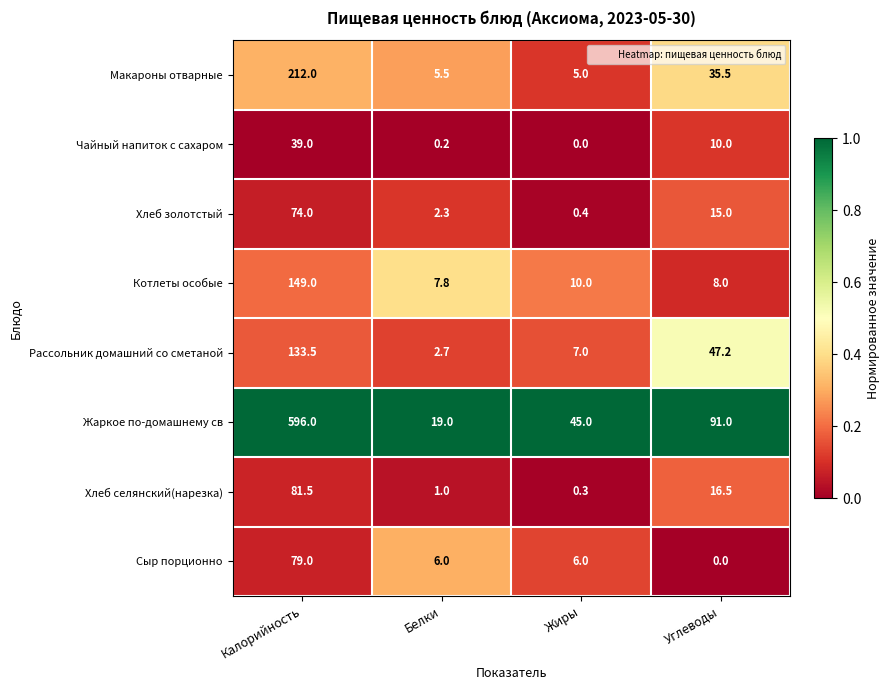

What is the greatest value displayed?

596.0